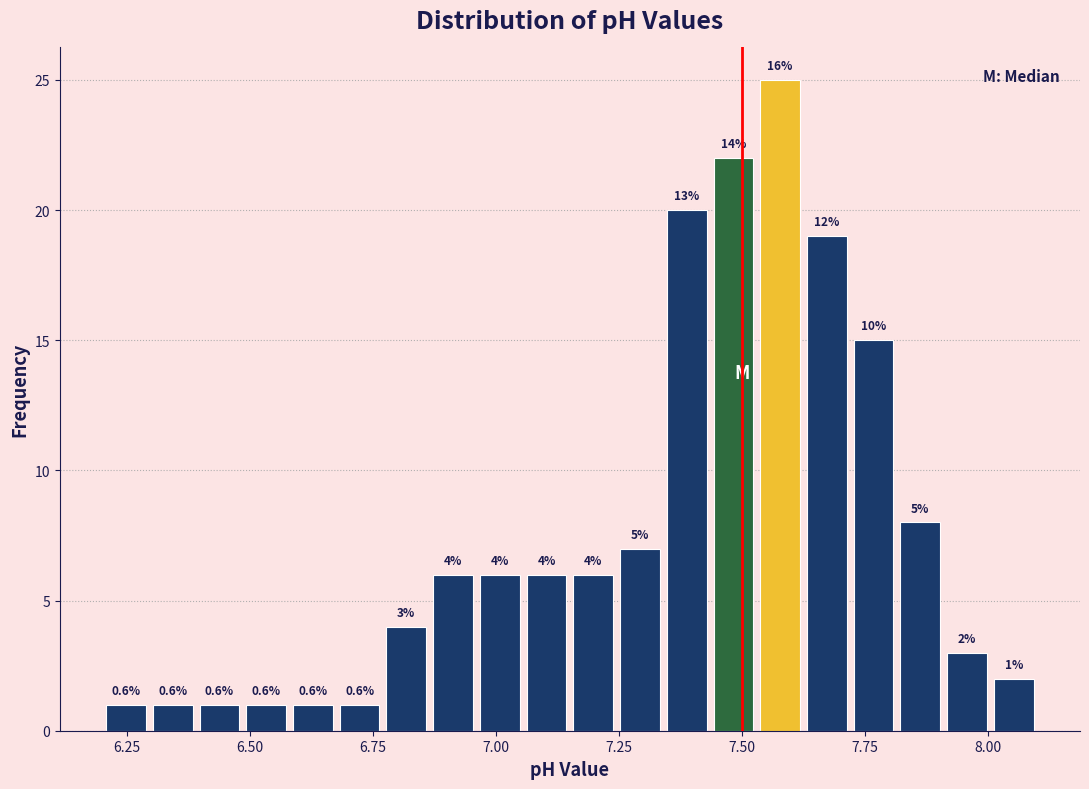

Read against the x-axis, roughly where is the centre of the tallest bar?

7.60